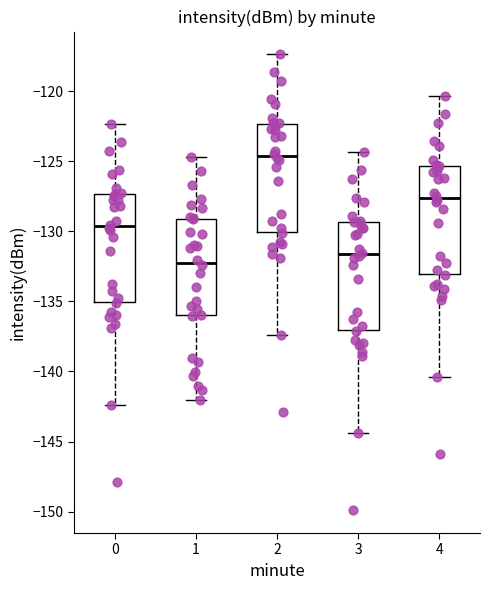

Reading left to right, read every box against the y-axis: the position of its median line, the range the box covers, and the ends of its whiskers. The values are not printed on the chart, so give them approximately, as read against the axis.

0: median -129.5, box -135.0 to -127.5, whiskers -142.5 to -122.5
1: median -132.0, box -136.0 to -129.0, whiskers -142.0 to -124.5
2: median -124.5, box -130.0 to -122.5, whiskers -137.5 to -117.5
3: median -131.5, box -137.0 to -129.5, whiskers -144.5 to -124.5
4: median -127.5, box -133.0 to -125.5, whiskers -140.5 to -120.5